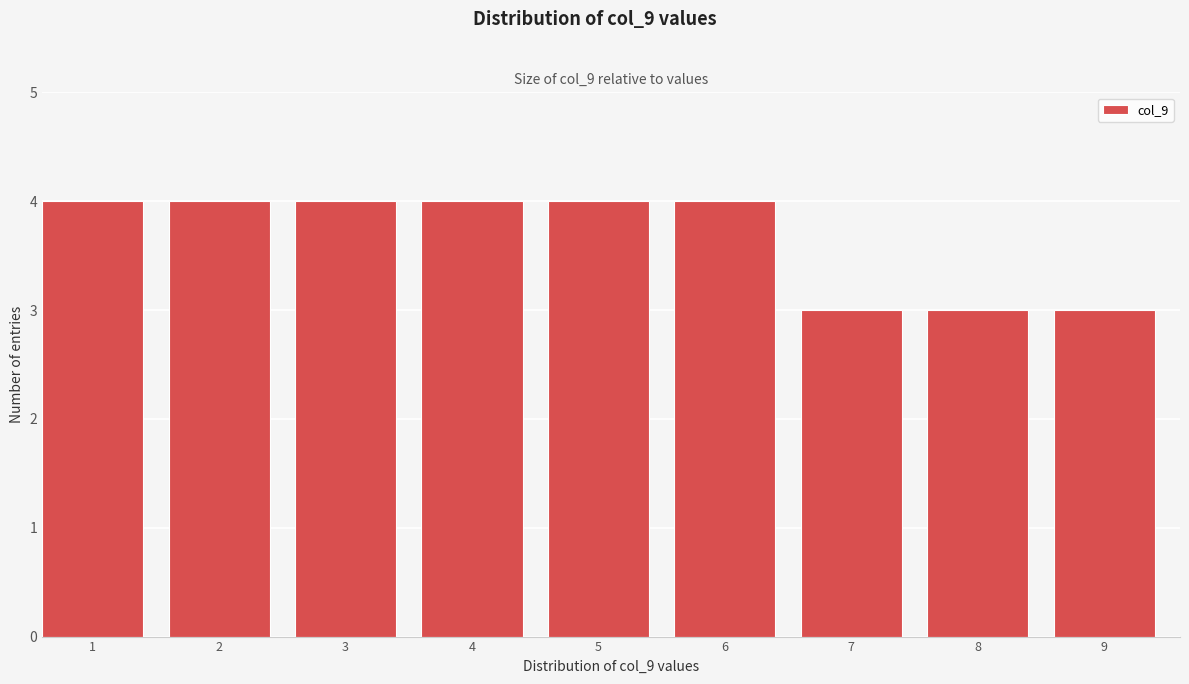

Reading left to right, transcribe all the data shown in this chart.

4	4	4	4	4	4	3	3	3